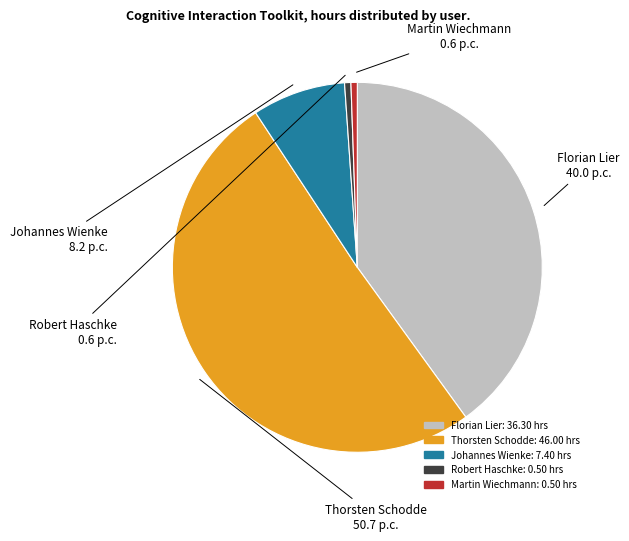

What is the largest slice in the pie chart?

Thorsten Schodde